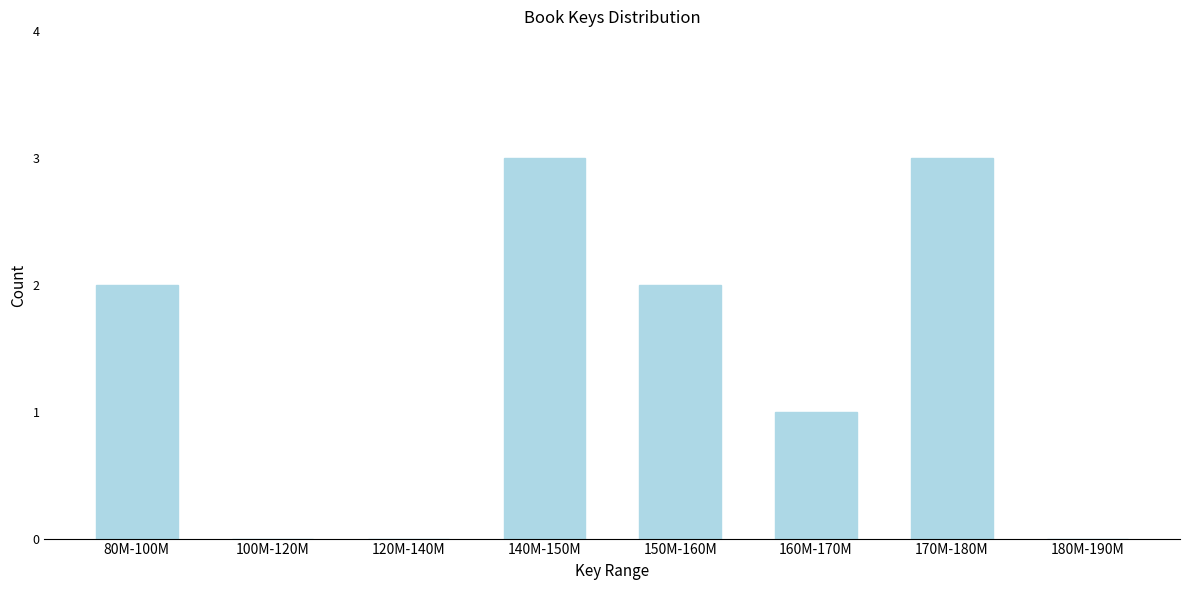

Reading left to right, what are all the values shown in this chart?

80M-100M=2	100M-120M=0	120M-140M=0	140M-150M=3	150M-160M=2	160M-170M=1	170M-180M=3	180M-190M=0